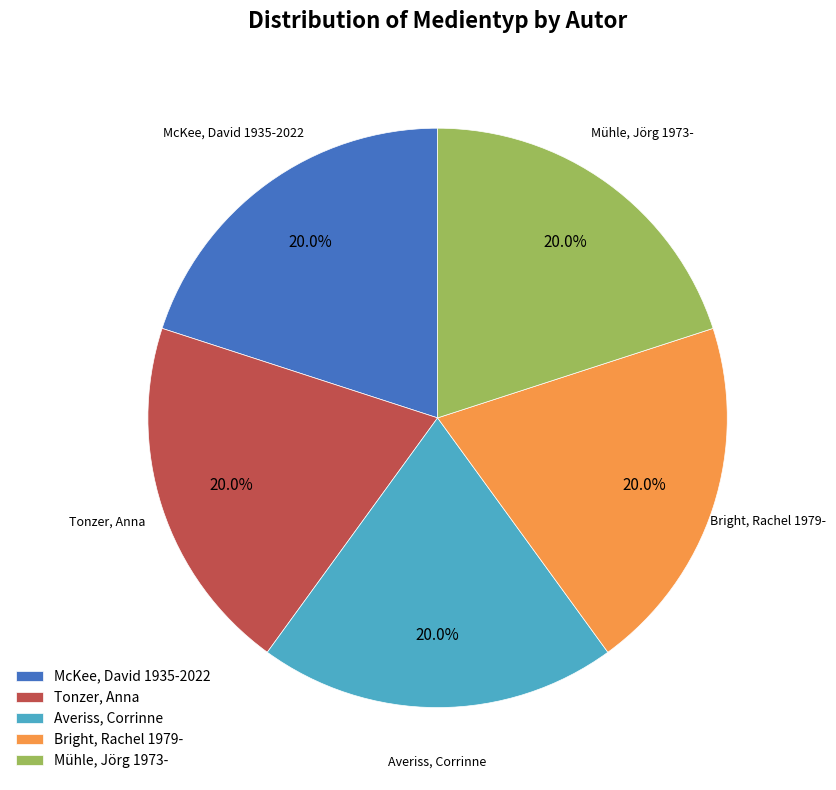

How many slices are in this pie chart?

5